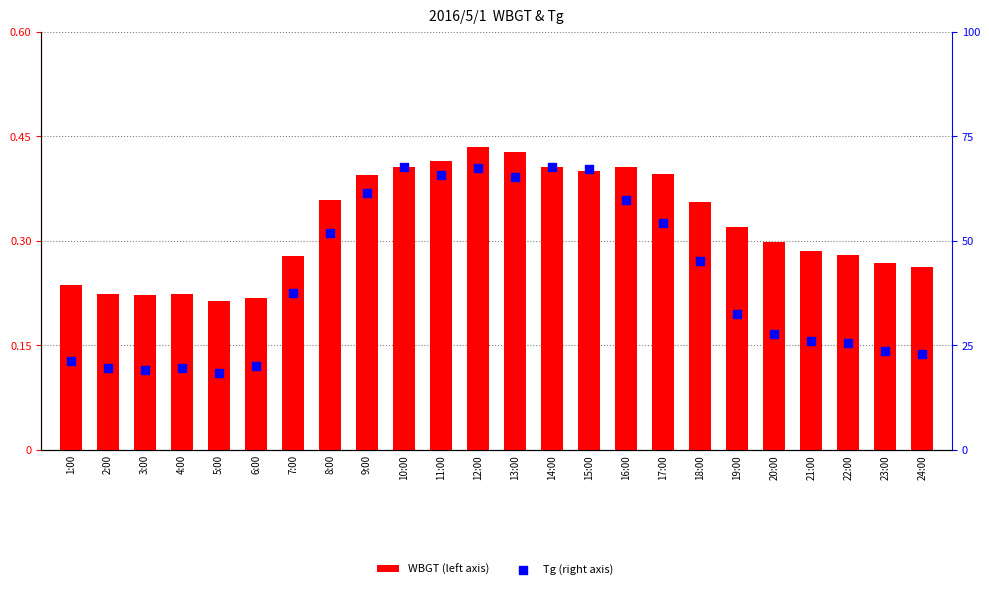

What is the total value across all series at 14:00?

60.9